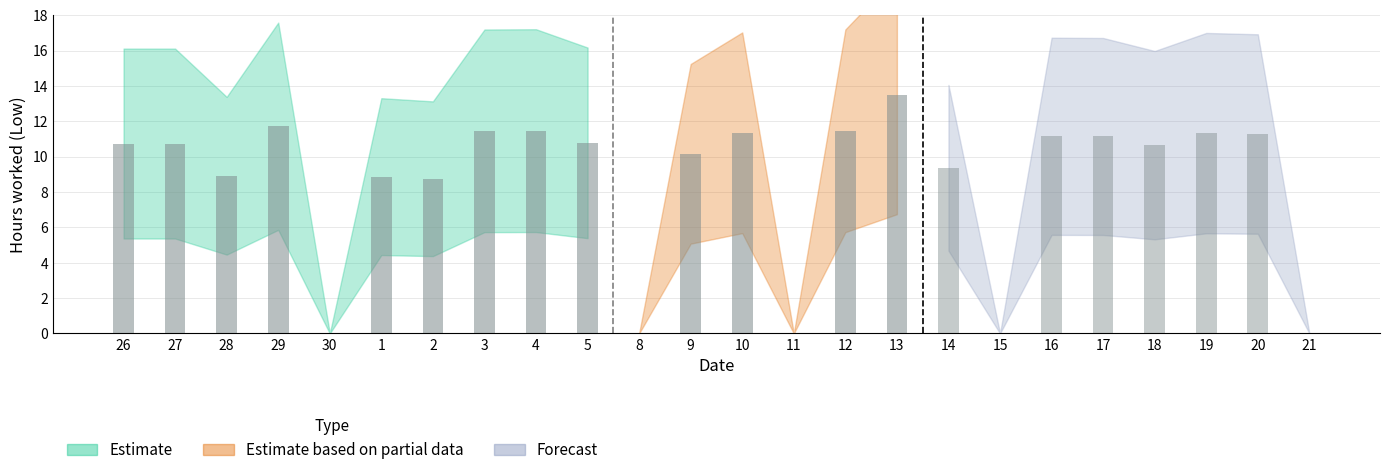

What is the label of the 23rd bar from the right?

27